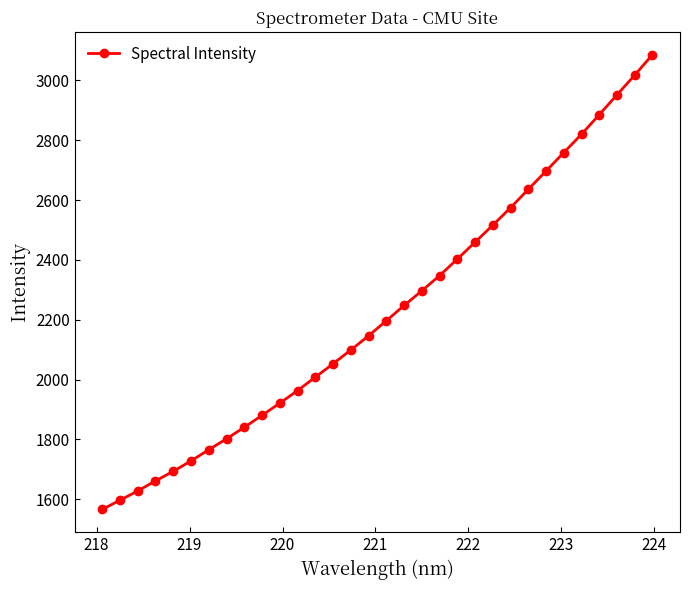

What is the greatest value displayed?

3086.7